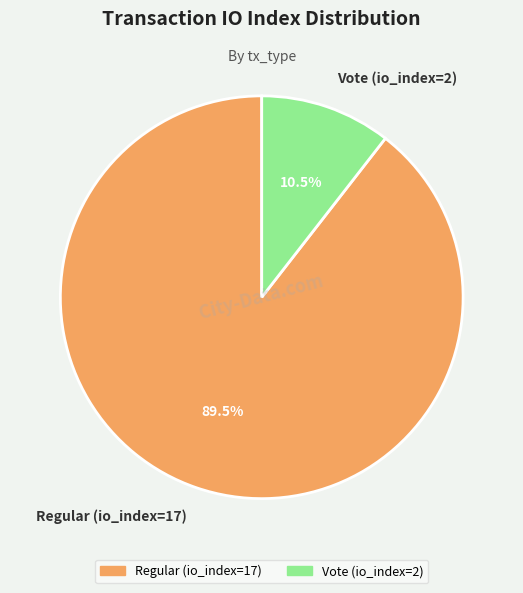

To the nearest percent, what is the average slice percentage?

50%